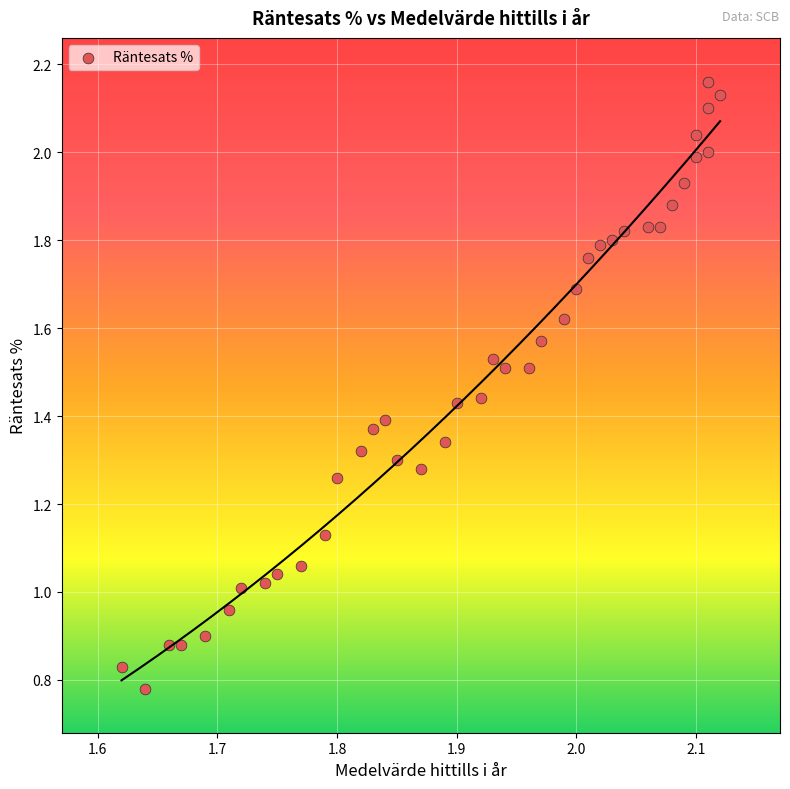

What is the range of X values (max minus min)?

0.5